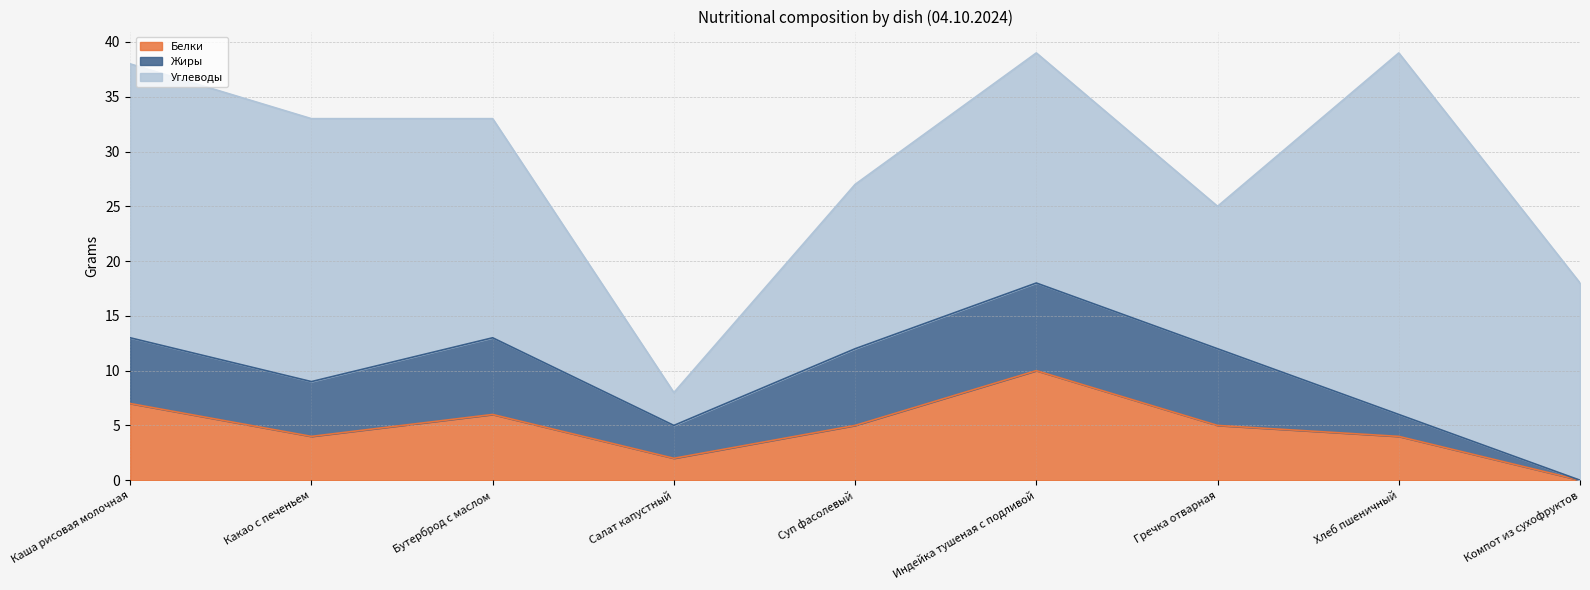

At which label does Белки reach its minimum?

Компот из сухофруктов